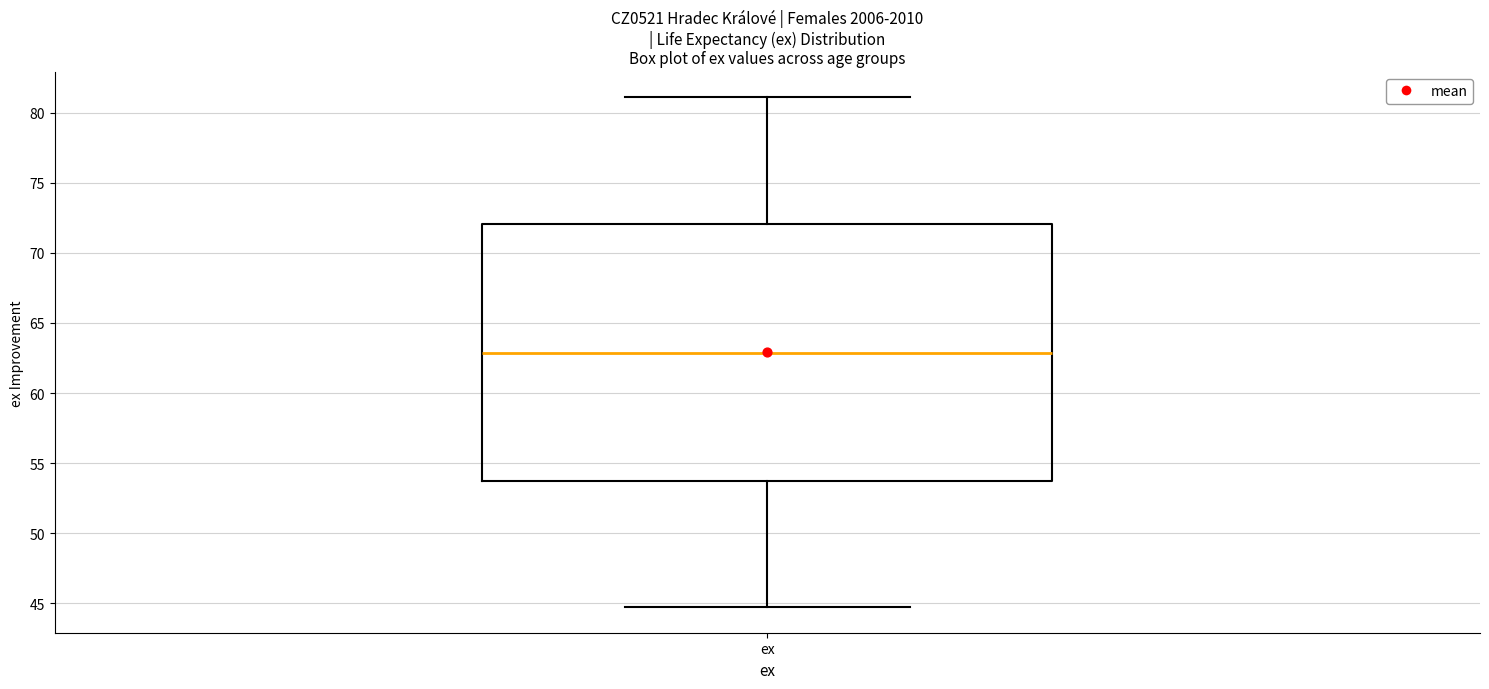

Read this box plot against the y-axis: the position of the median line, the range covered by the box, and the ends of both whiskers. The values are not printed on the chart, so give them approximately, as read against the axis.

median 63.0, box 53.5 to 72.0, whiskers 44.5 to 81.0